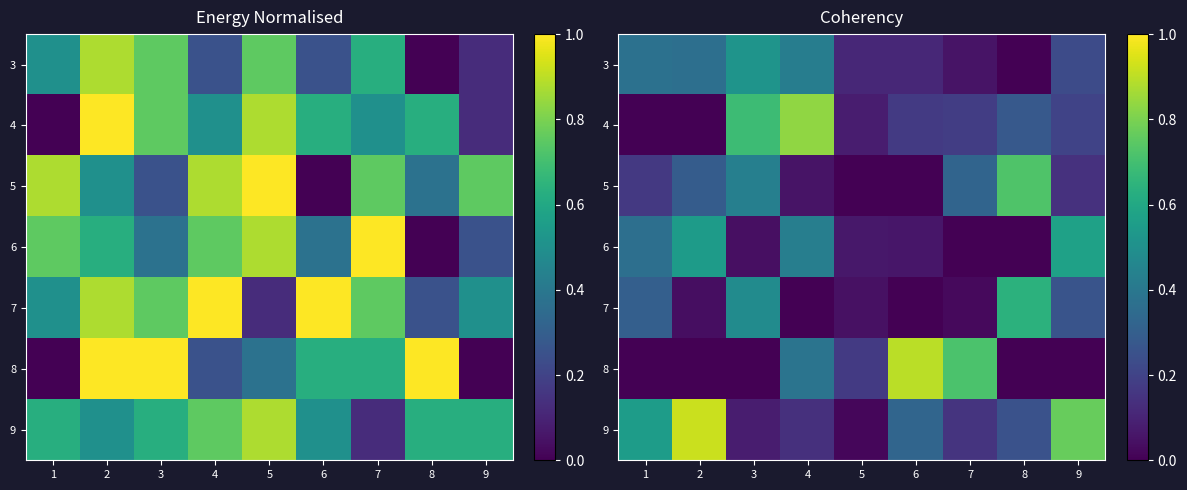

How many values in 8 are above zero?

7